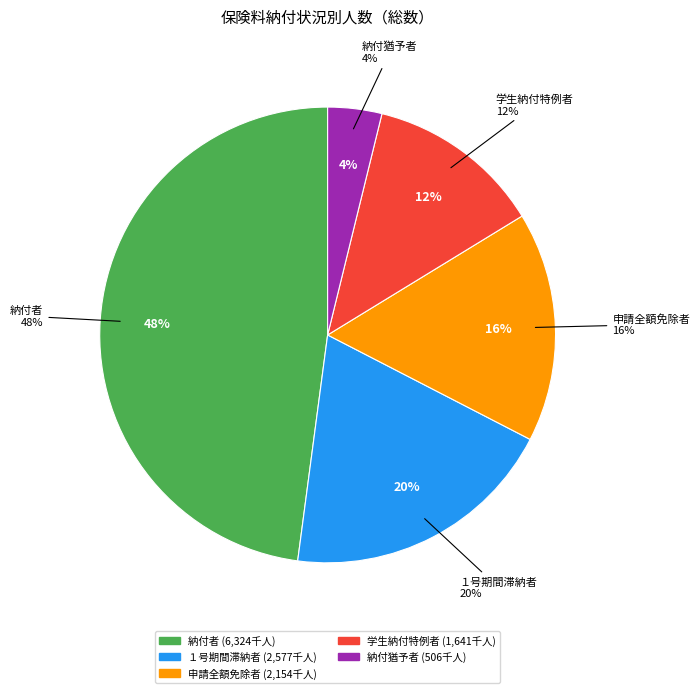

What percentage is the 納付猶予者 slice, to the nearest percent?

4%